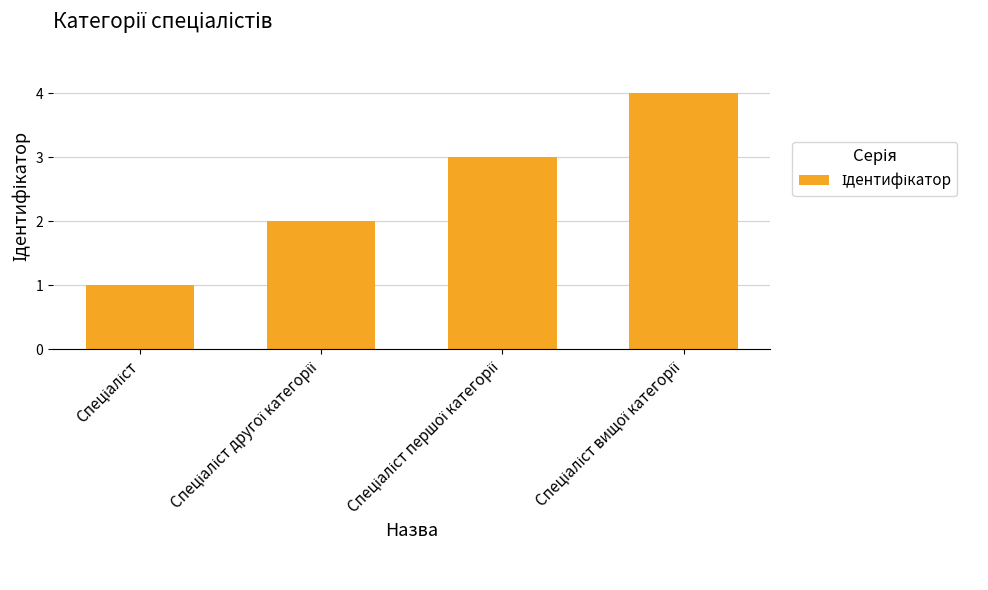

What is the value of the 4th bar from the left?

4